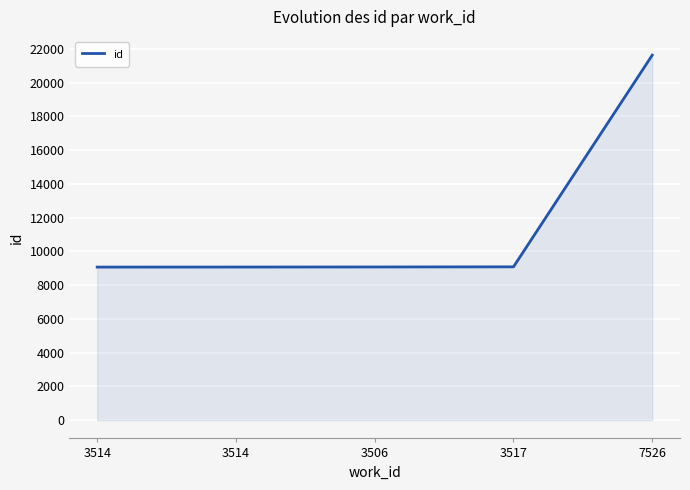

What is the change in value from 3514 to 7526?

+12558